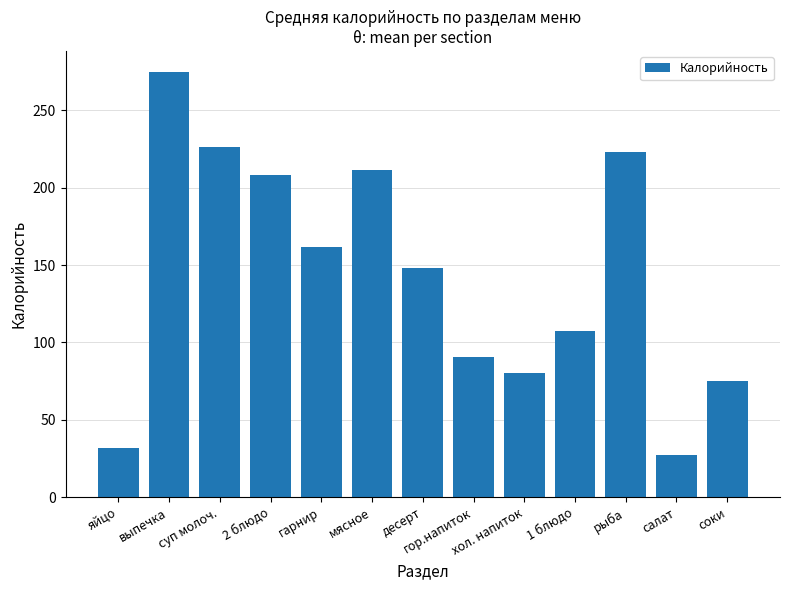

Rank the categories by value from highest to lowest.

выпечка, суп молоч., рыба, мясное, 2 блюдо, гарнир, десерт, 1 блюдо, гор.напиток, хол. напиток, соки, яйцо, салат